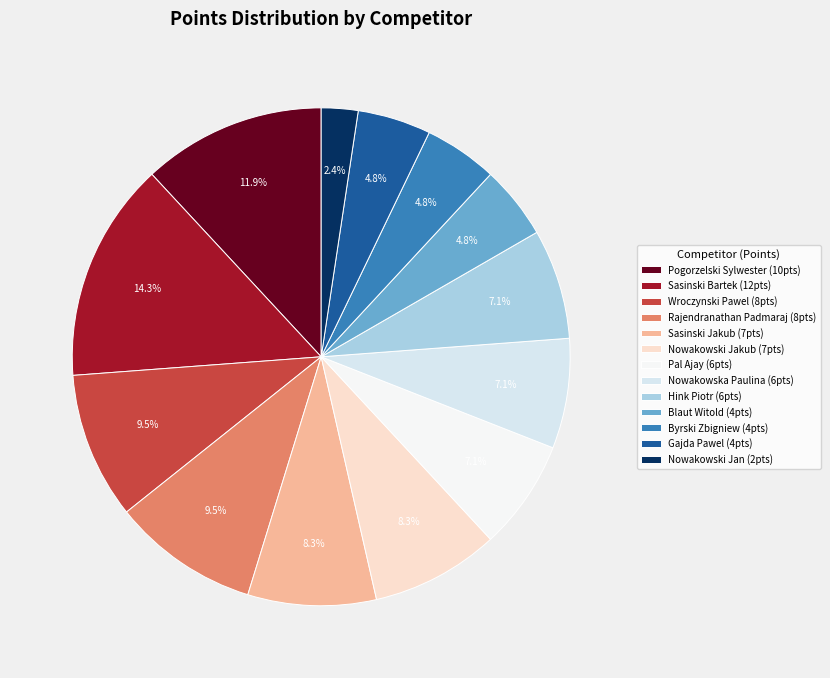

How many segments does this pie chart have?

13